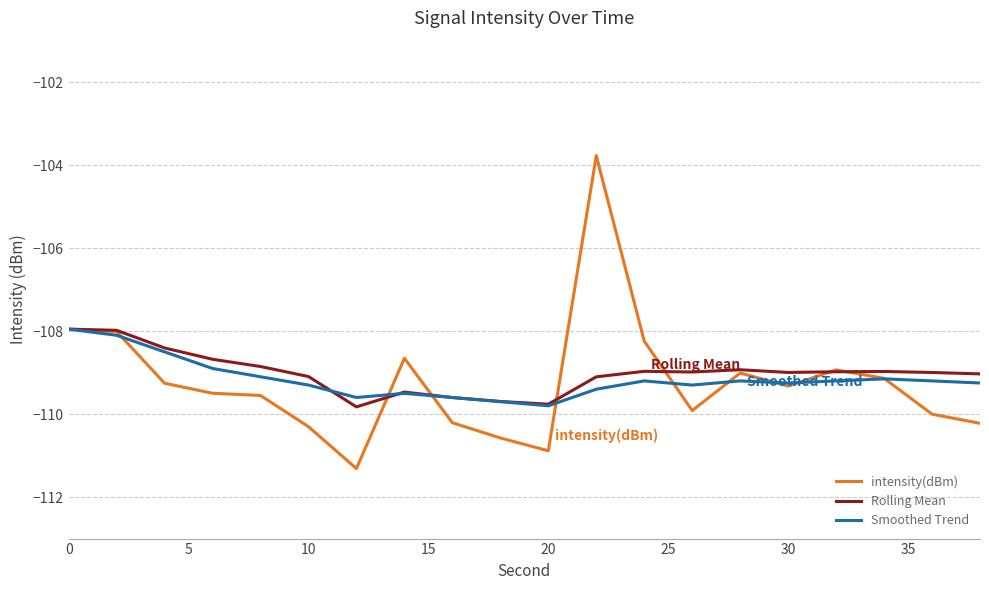

In Rolling Mean, how many points are lower than both neighbors (excluding endpoints)?

4